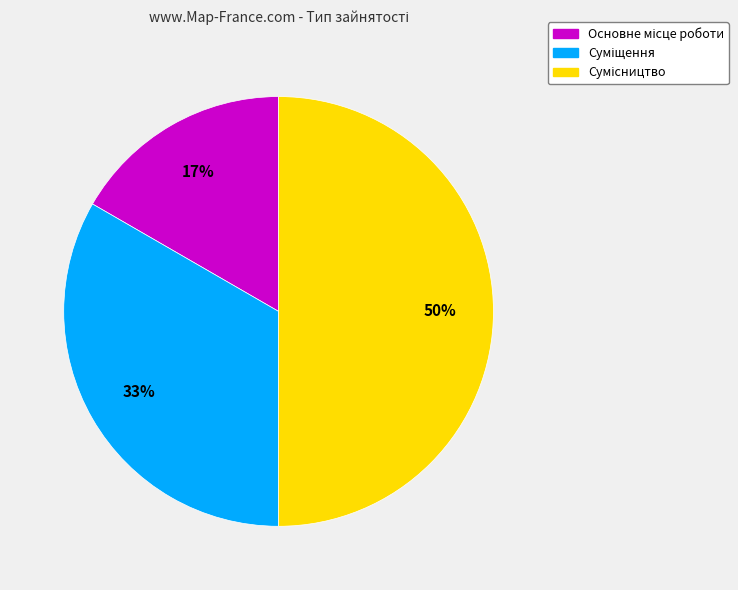

Count the number of slices in the pie.

3